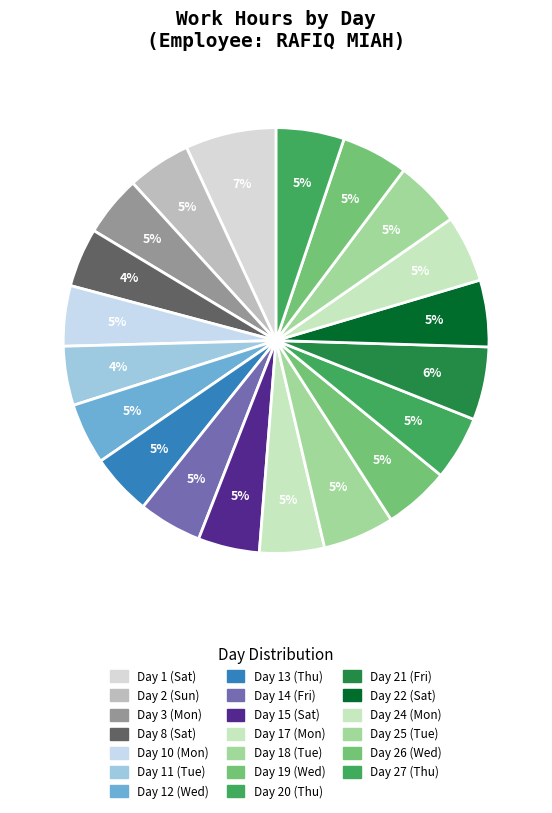

How many segments does this pie chart have?

20